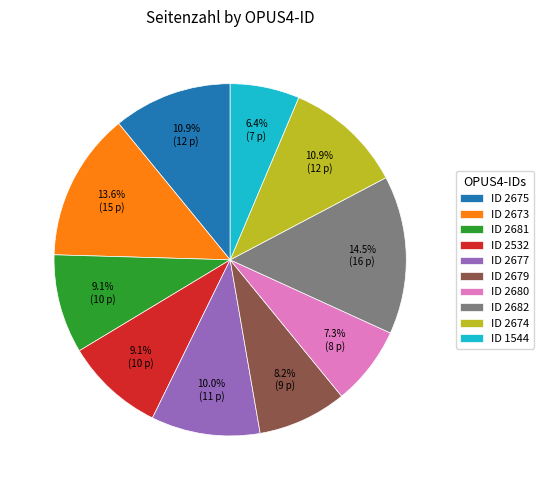

Combined, do ID 2677 and ID 2680 account for over 50%?

No